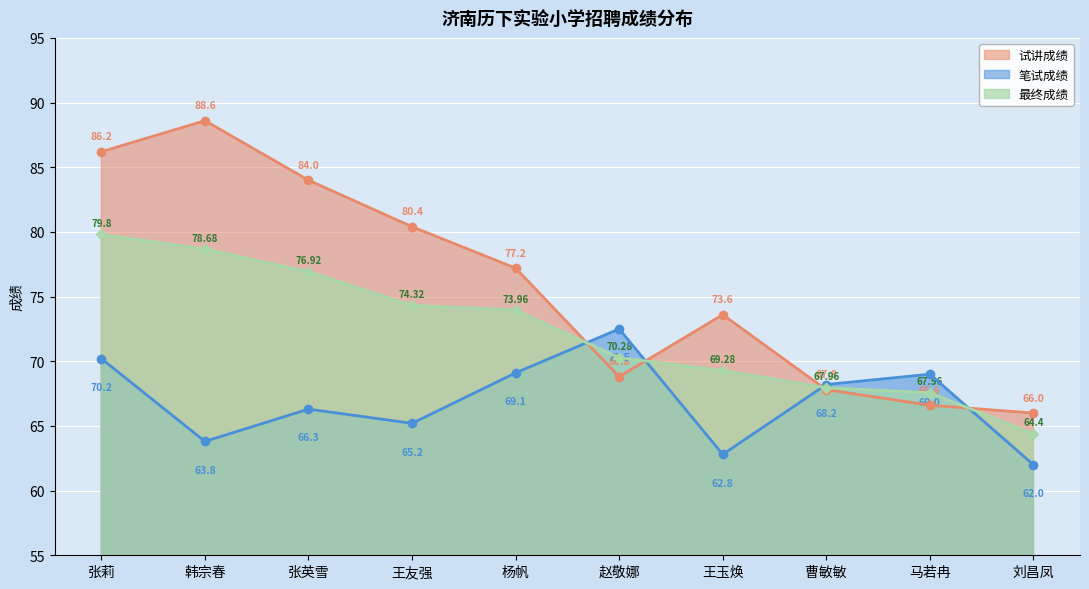

True or false: 试讲成绩 and 最终成绩 cross at least once.

True